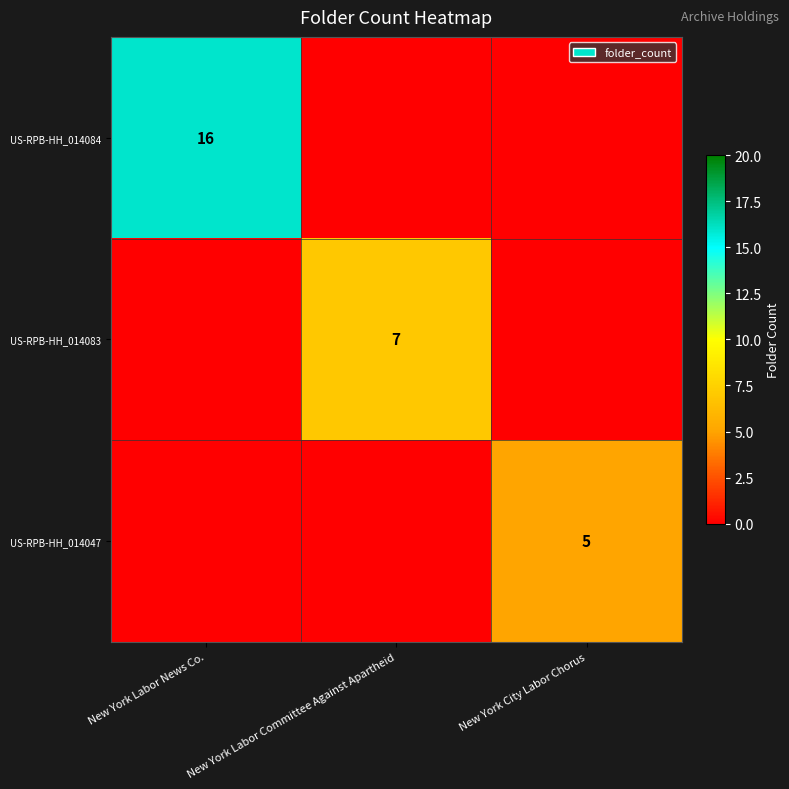

Is it true that US-RPB-HH_014047 equals 8 at New York City Labor Chorus?

False